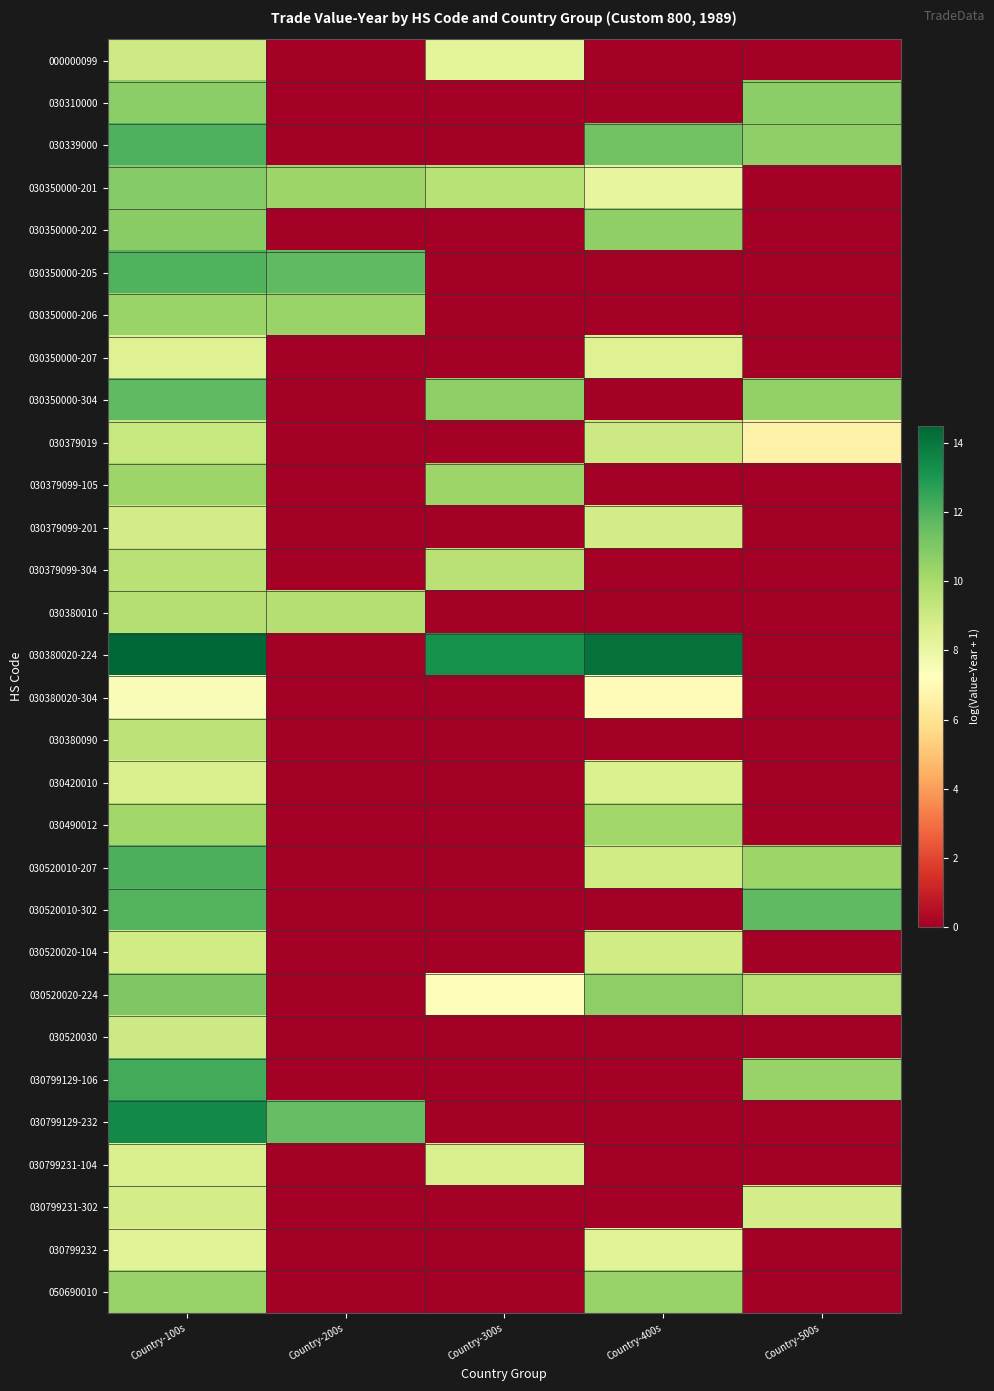

Count the number of categories in the chart.

5